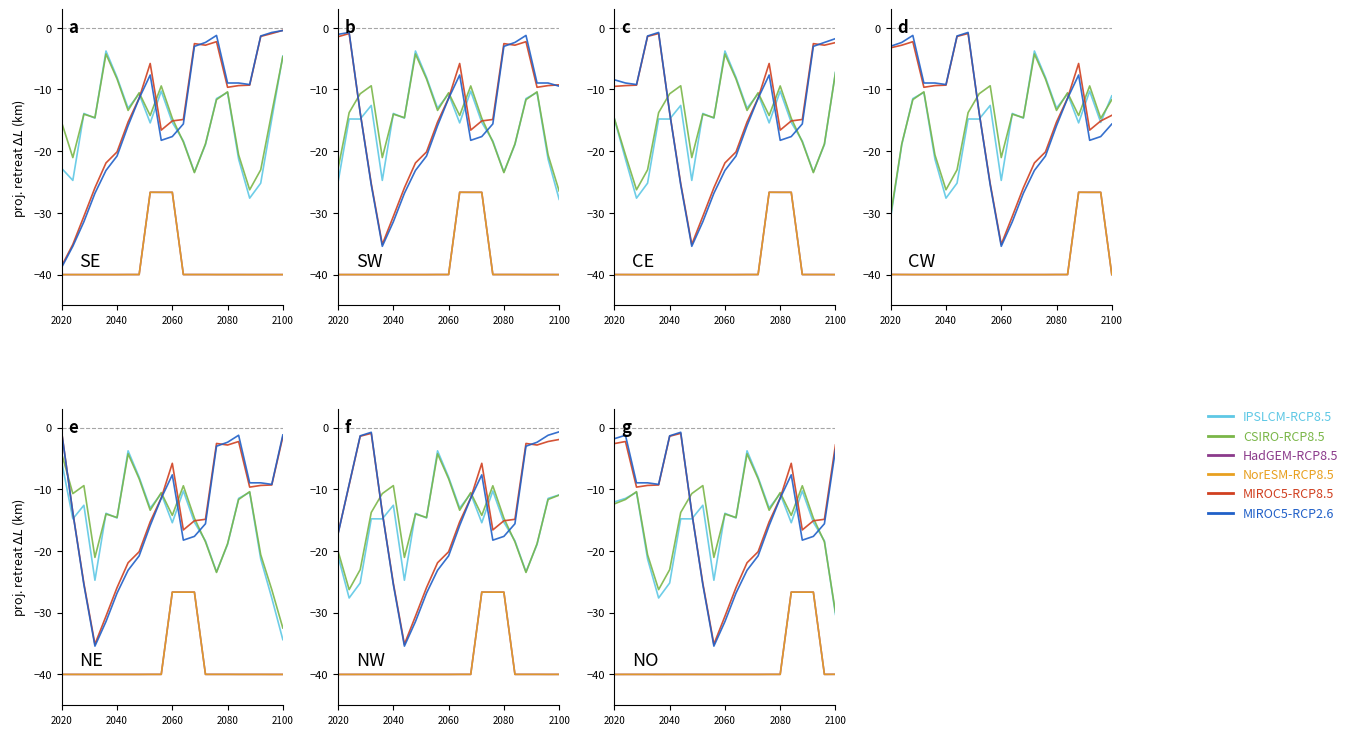

At which category does the chart reach its minimum across all series?

17